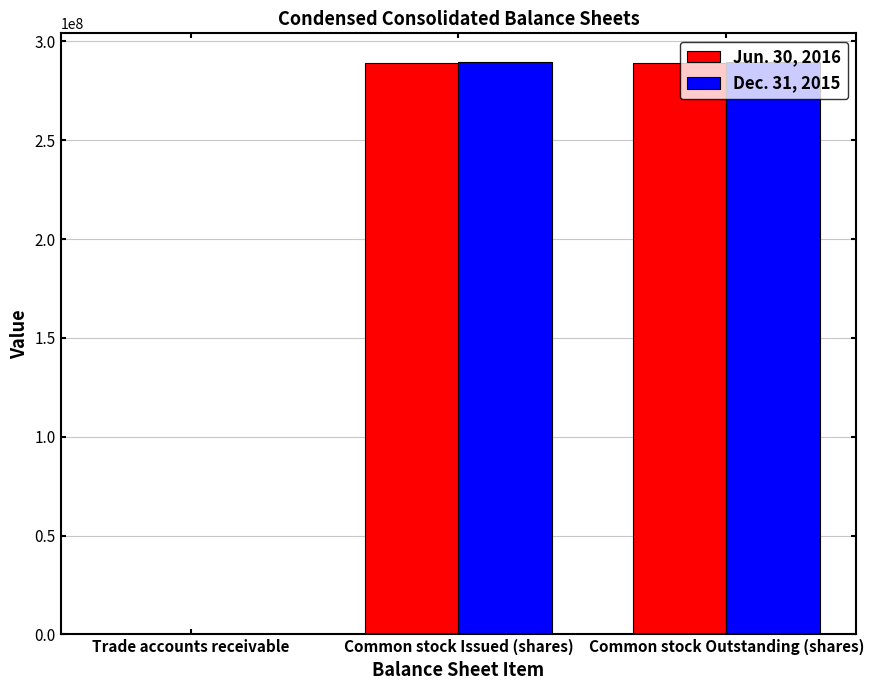

What is the total value across all series at Common stock Issued (shares)?

578527581